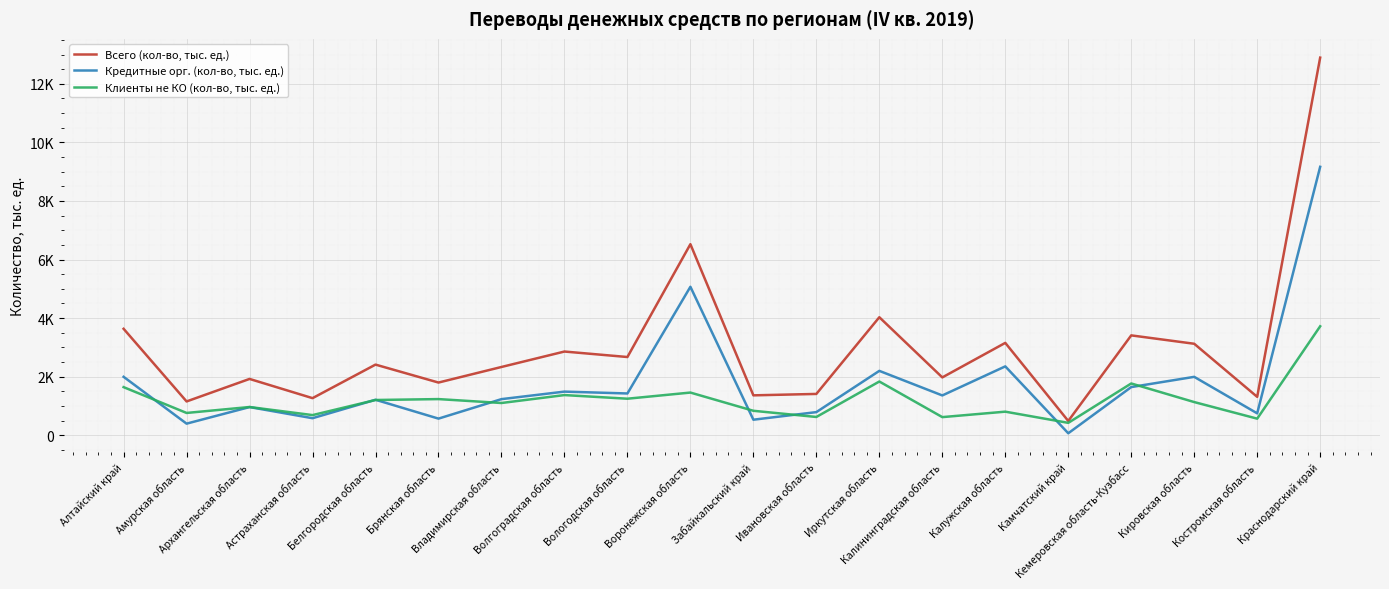

What is the spread (max minus min) of values at Калужская область?

2349.6